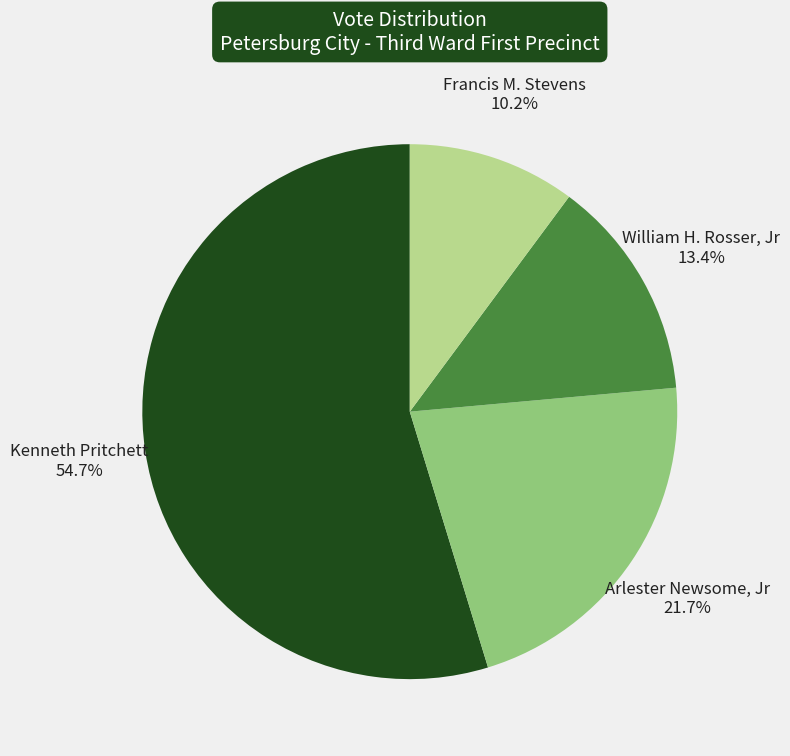

What is the total percentage of Francis M. Stevens and William H. Rosser, Jr?

23.6%